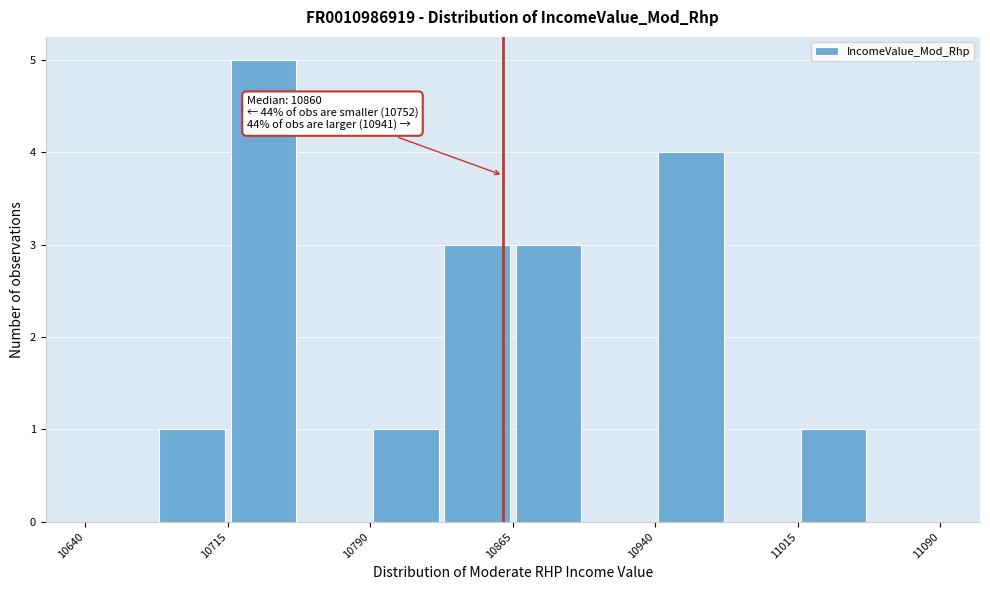

Read against the x-axis, roughly where is the centre of the tallest bar?

10730